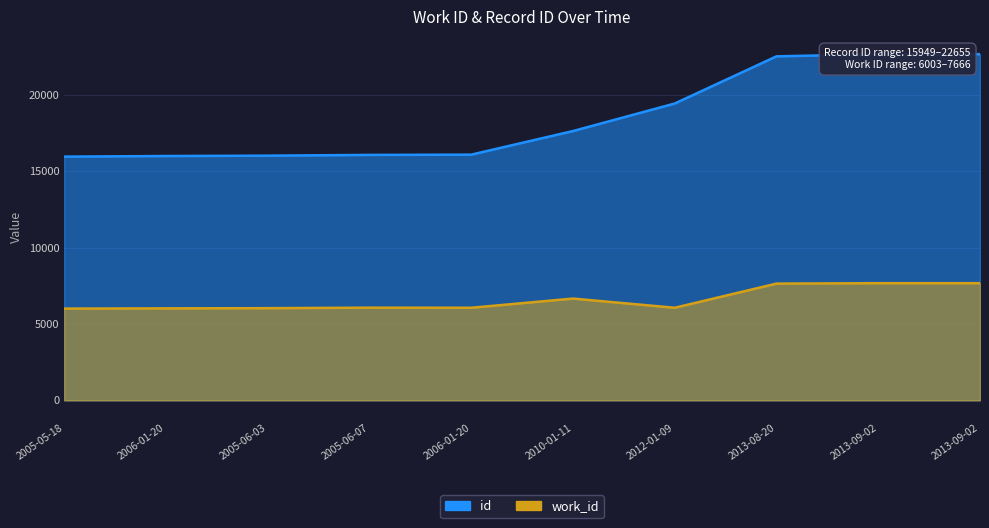

At how many categories does at least one series exceed 14341?

10